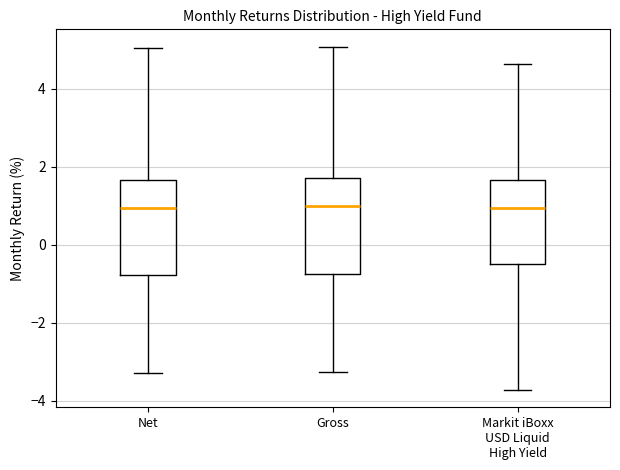

Reading left to right, read every box against the y-axis: the position of its median line, the range the box covers, and the ends of its whiskers. The values are not printed on the chart, so give them approximately, as read against the axis.

Net: median 1.0, box -0.8 to 1.6, whiskers -3.2 to 5.0
Gross: median 1.0, box -0.8 to 1.8, whiskers -3.2 to 5.0
Markit iBoxx USD Liquid High Yield: median 1.0, box -0.6 to 1.6, whiskers -3.8 to 4.6